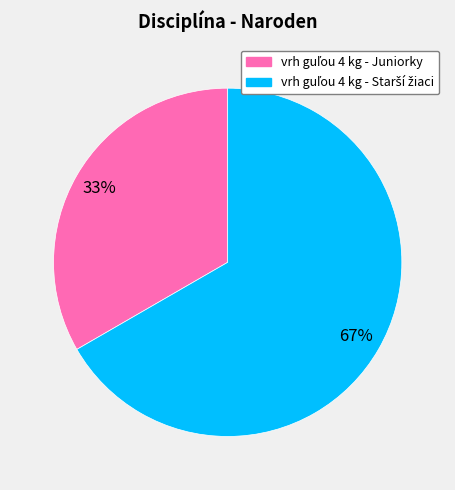

To the nearest percent, what is the average slice percentage?

50%